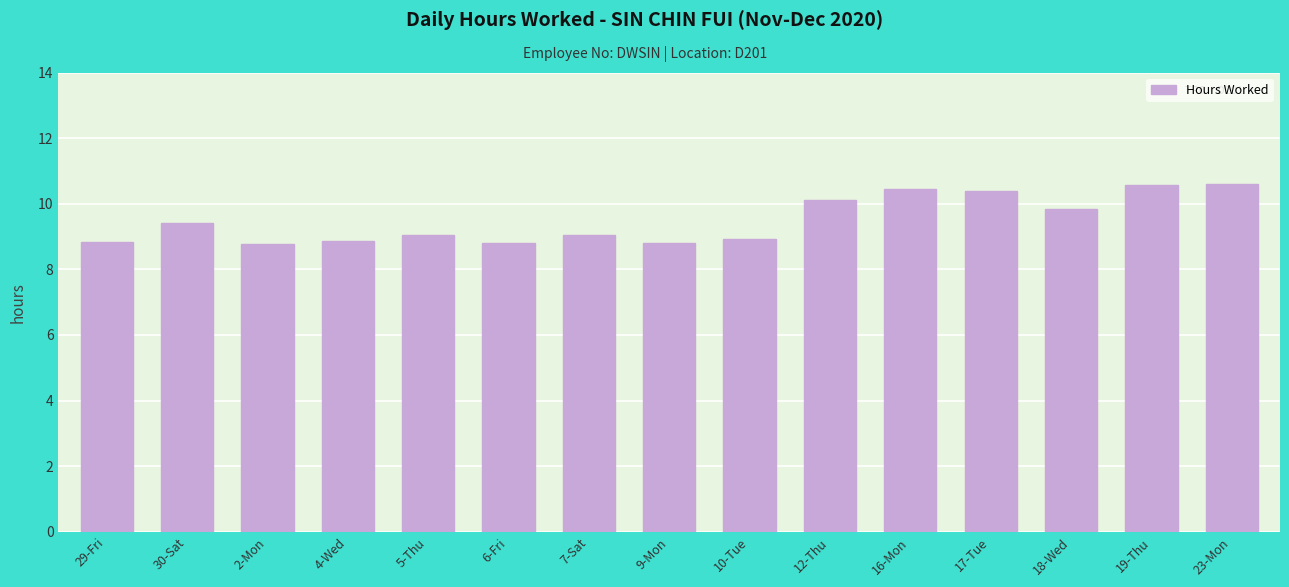

What is the label of the 3rd bar from the right?

18-Wed